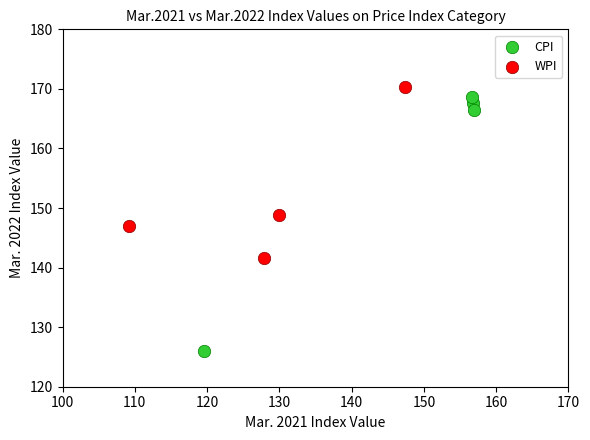

Which series has the widest spread of Y values?

CPI